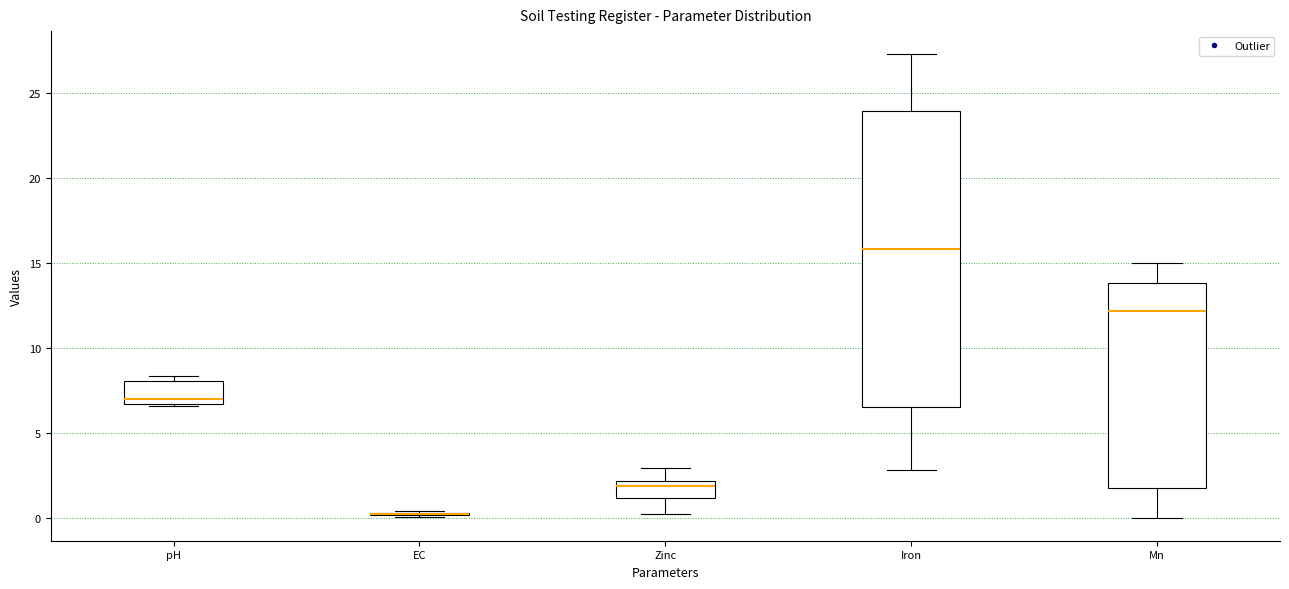

Which box is the tallest, from its lower edge to its upper edge?

Iron